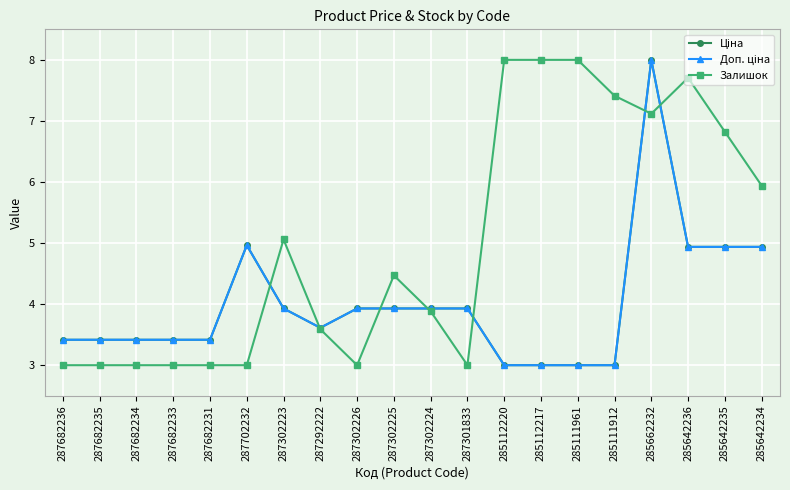

Rank the categories by Залишок value from lowest to highest.

287682236, 287682235, 287682234, 287682233, 287682231, 287702232, 287302226, 287301833, 287292222, 287302224, 287302225, 287302223, 285642234, 285642235, 285662232, 285111912, 285642236, 285112220, 285112217, 285111961